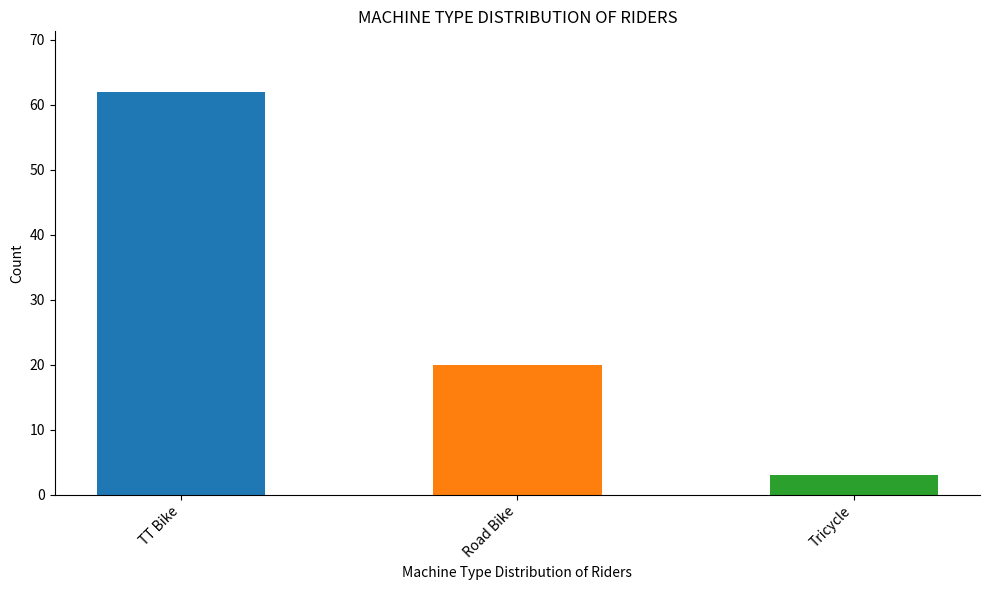

What is the difference between the maximum and minimum values?

59